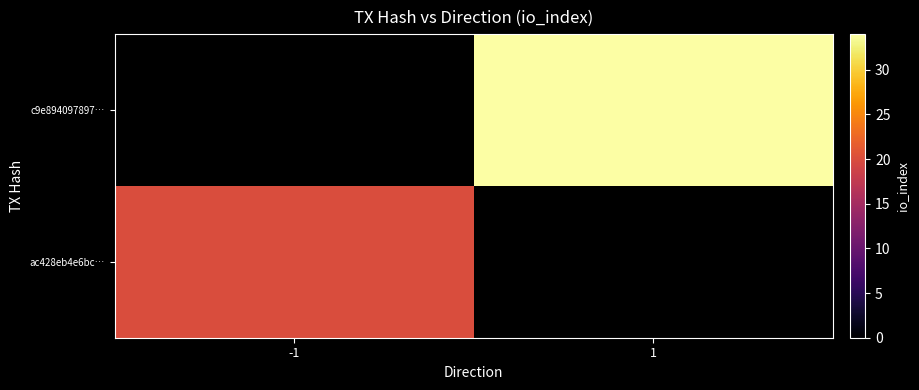

What is the total value across all series at 1?

34